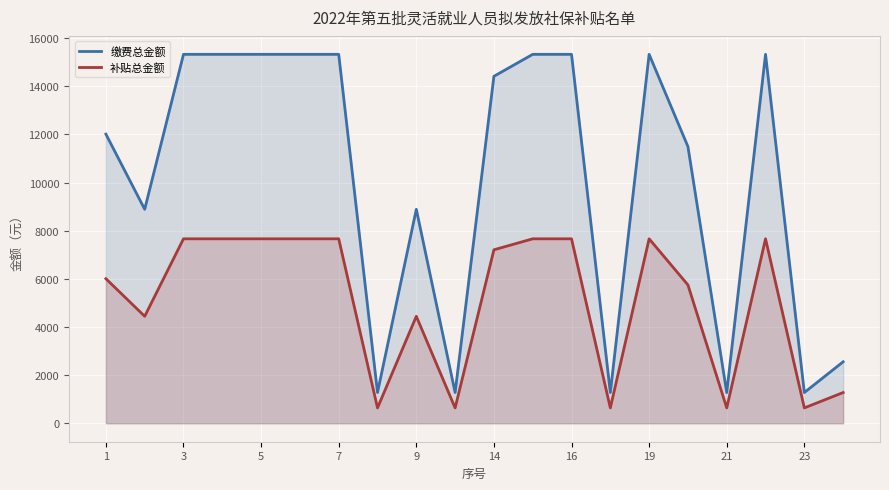

What is the highest value of the 补贴总金额 series?

7661.8